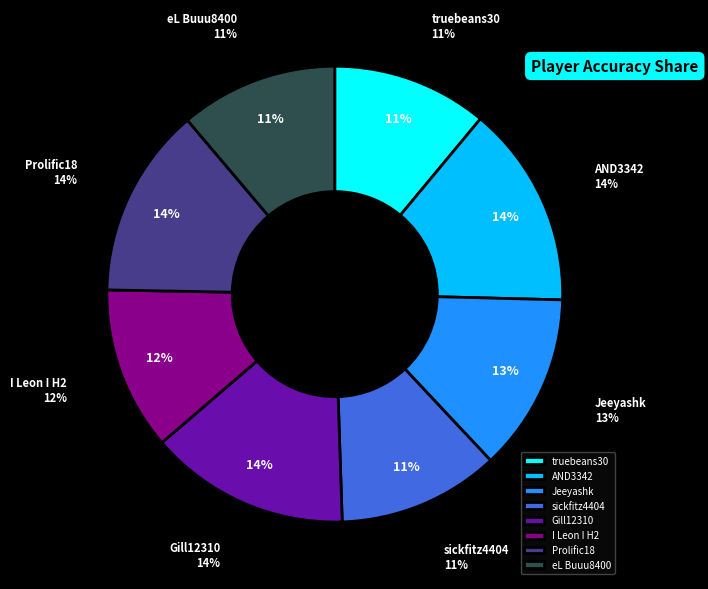

Is it true that AND3342 is 14% of the pie?

True